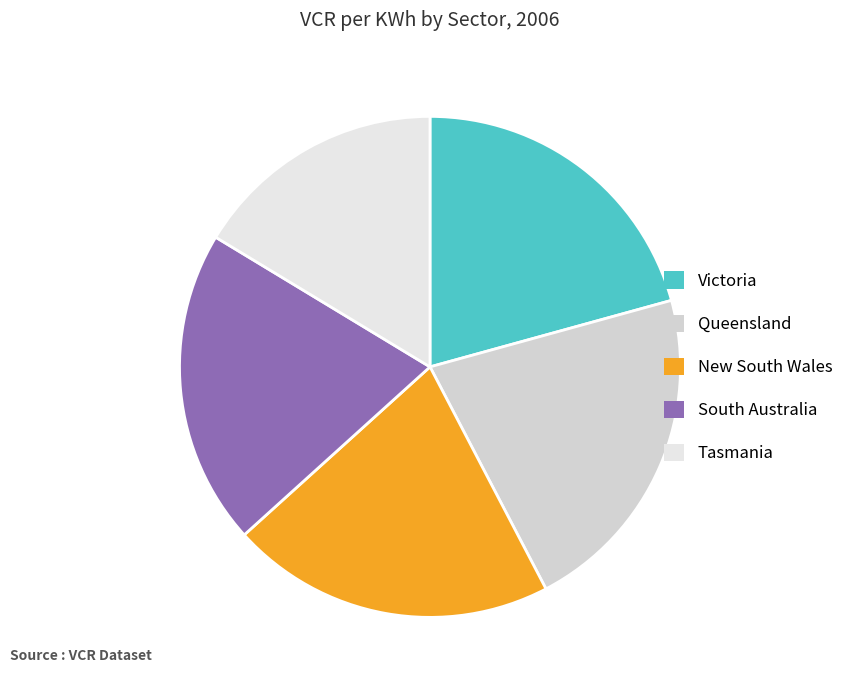

What is the change in value from South Australia to Tasmania?

-4.8